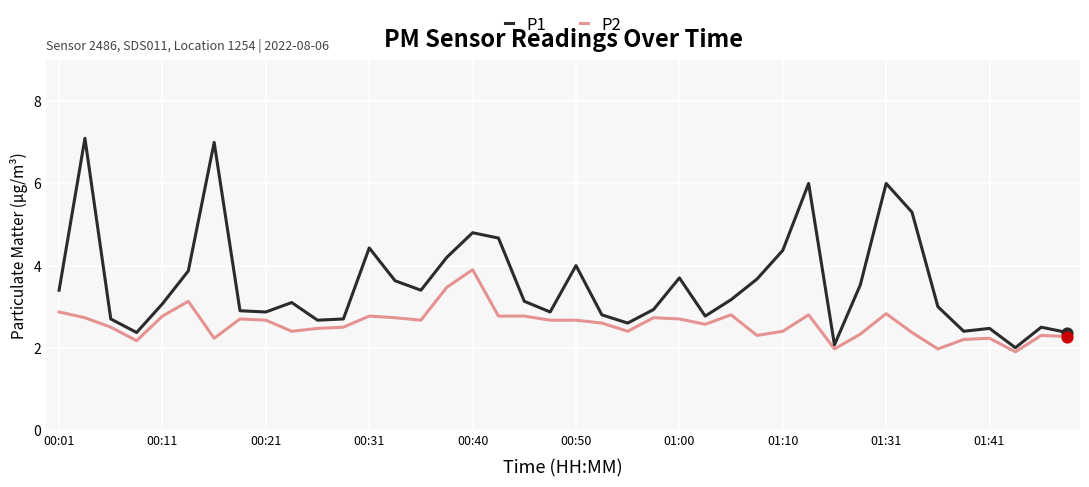

Which series has the largest total across all categories?

P1